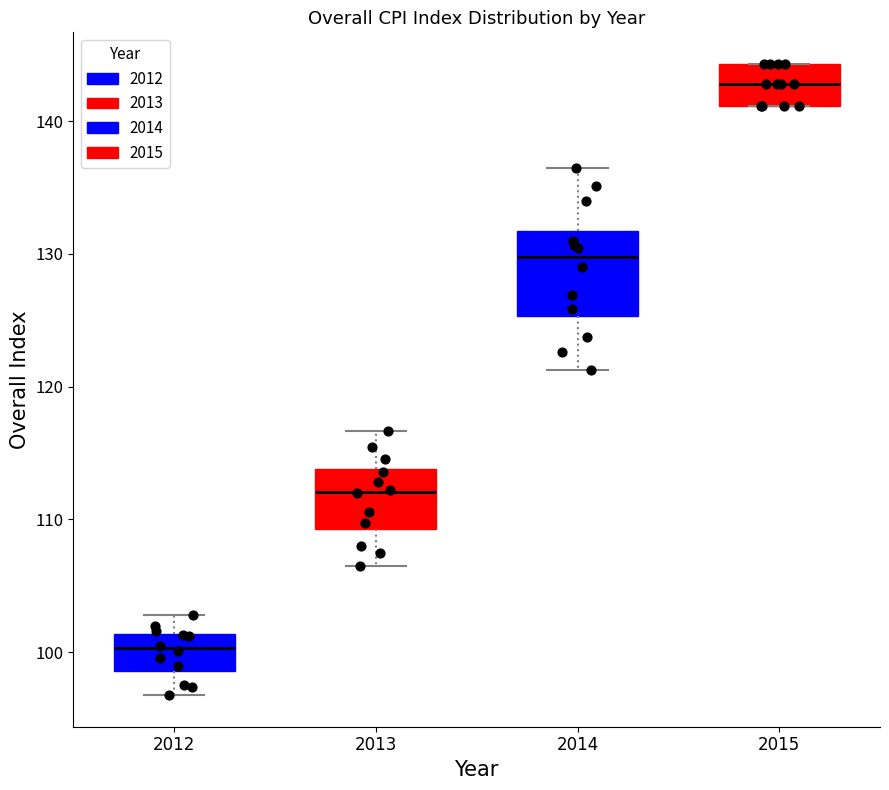

Where is the lower edge of the box at x = 2014 on the y-axis? The values are not printed on the chart, so give them approximately, as read against the axis.

125